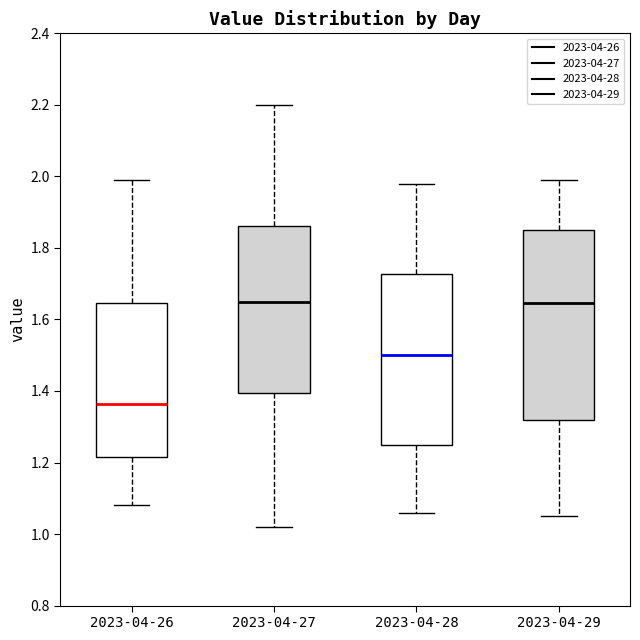

Reading left to right, transcribe this box plot: for each box, give where its median line is, the range the box spans, and where its two whiskers end, as read against the y-axis. The values are not printed on the chart, so give them approximately, as read against the axis.

2023-04-26: median 1.36, box 1.22 to 1.64, whiskers 1.08 to 2.00
2023-04-27: median 1.66, box 1.40 to 1.86, whiskers 1.02 to 2.20
2023-04-28: median 1.50, box 1.26 to 1.72, whiskers 1.06 to 1.98
2023-04-29: median 1.64, box 1.32 to 1.86, whiskers 1.06 to 2.00